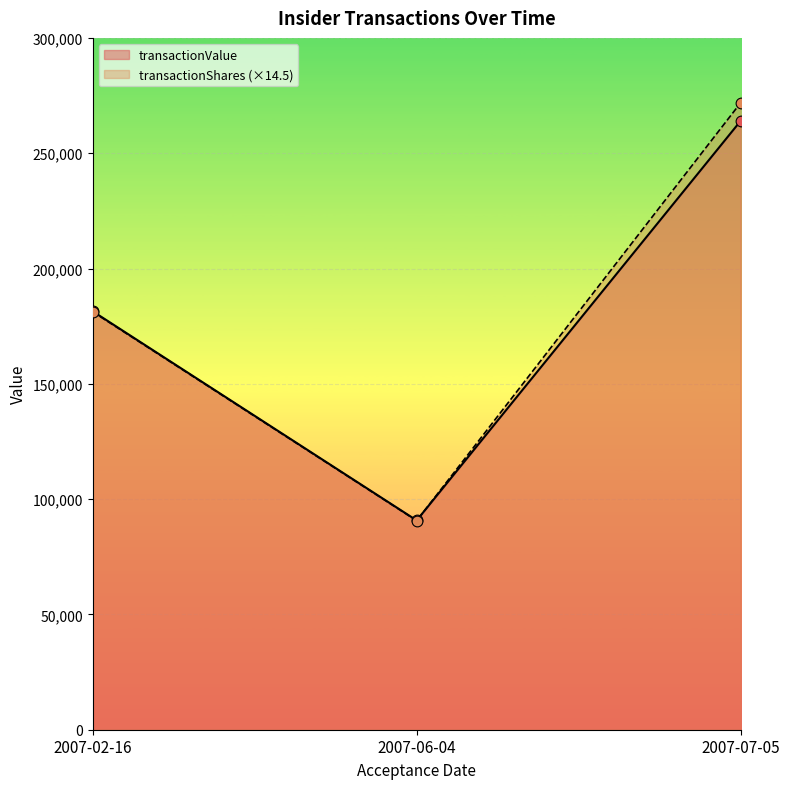

Is the value of transactionShares at 2007-06-04 greater than the value of transactionValue at 2007-06-04?

No